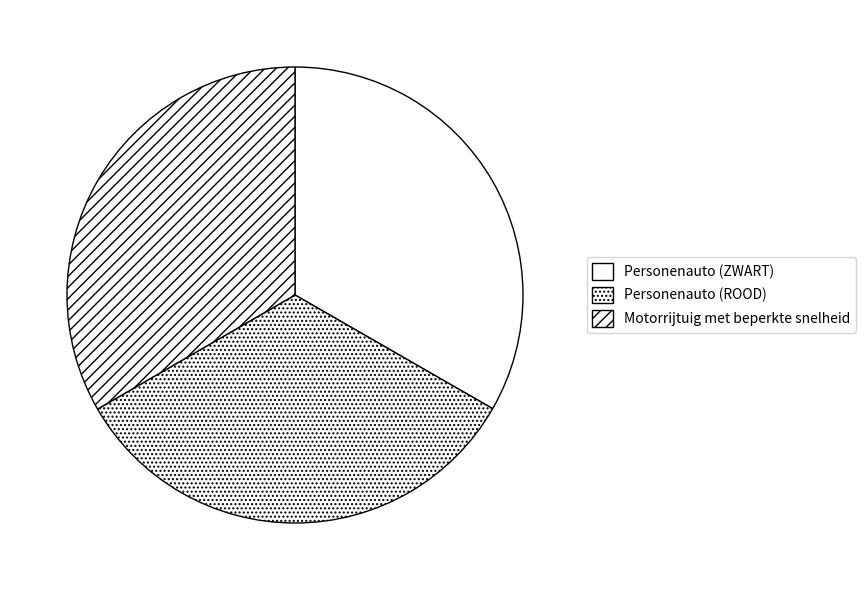

Is Personenauto (ROOD) the majority of the pie?

No